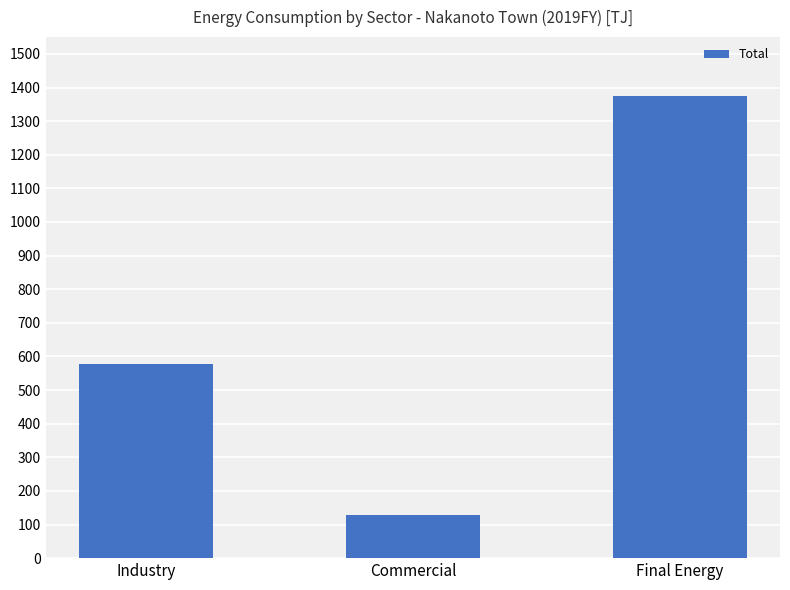

What is the greatest value displayed?

1373.8